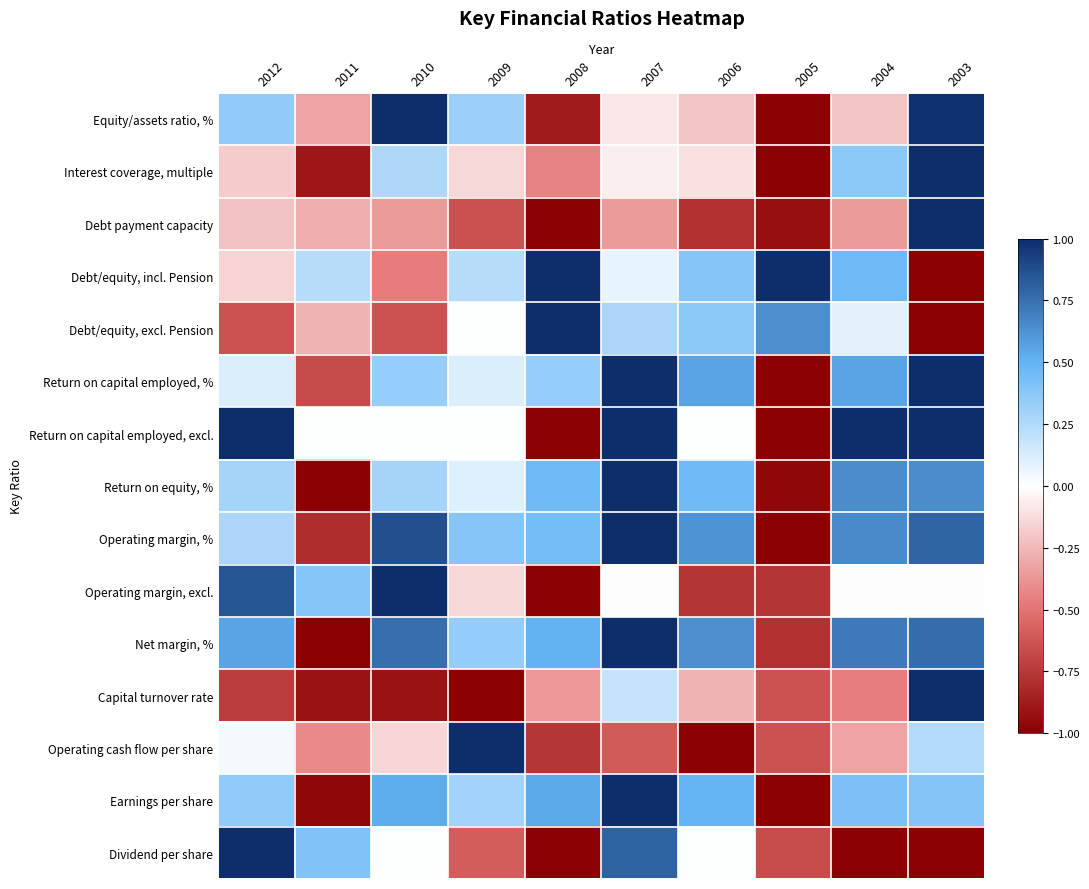

Which series has the largest range (max minus min)?

Equity/assets ratio, %